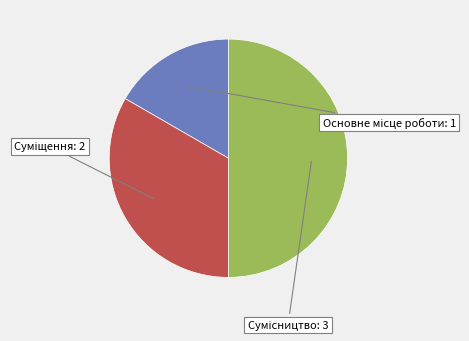

To the nearest percent, what percentage of the pie is Основне місце роботи?

17%